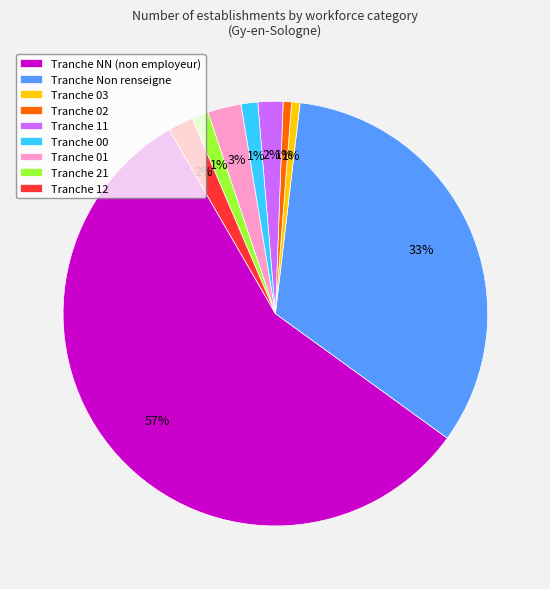

How many slices are in this pie chart?

9